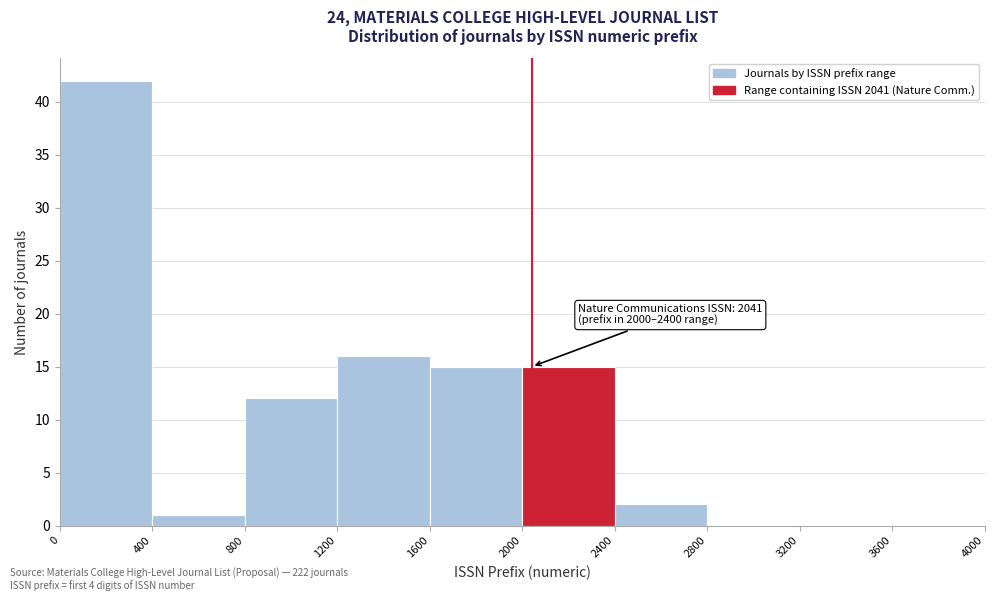

Which range on the x-axis has the tallest bar?

0 to 400